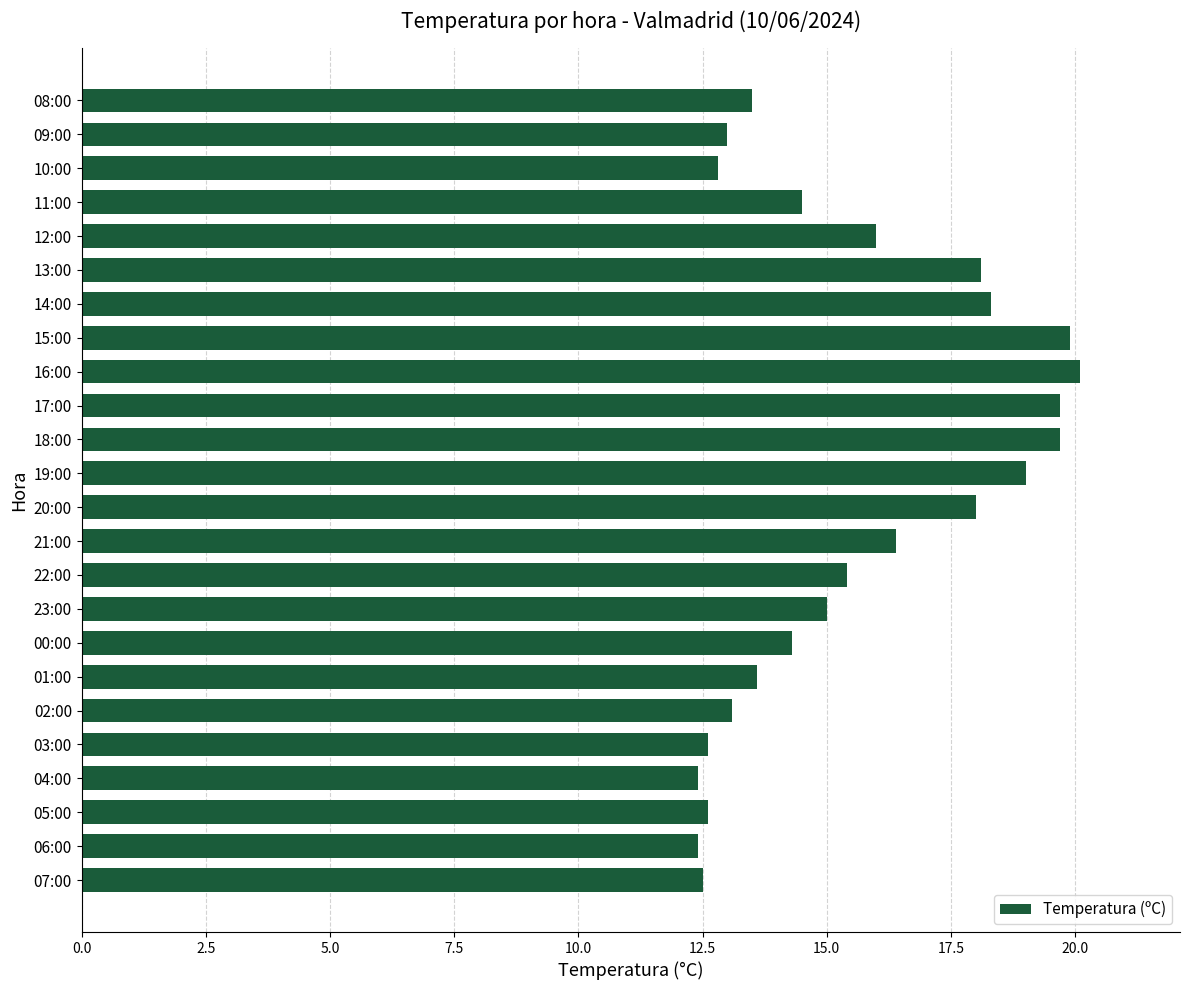

The value at 17:00 is 19.7. True or false?

True